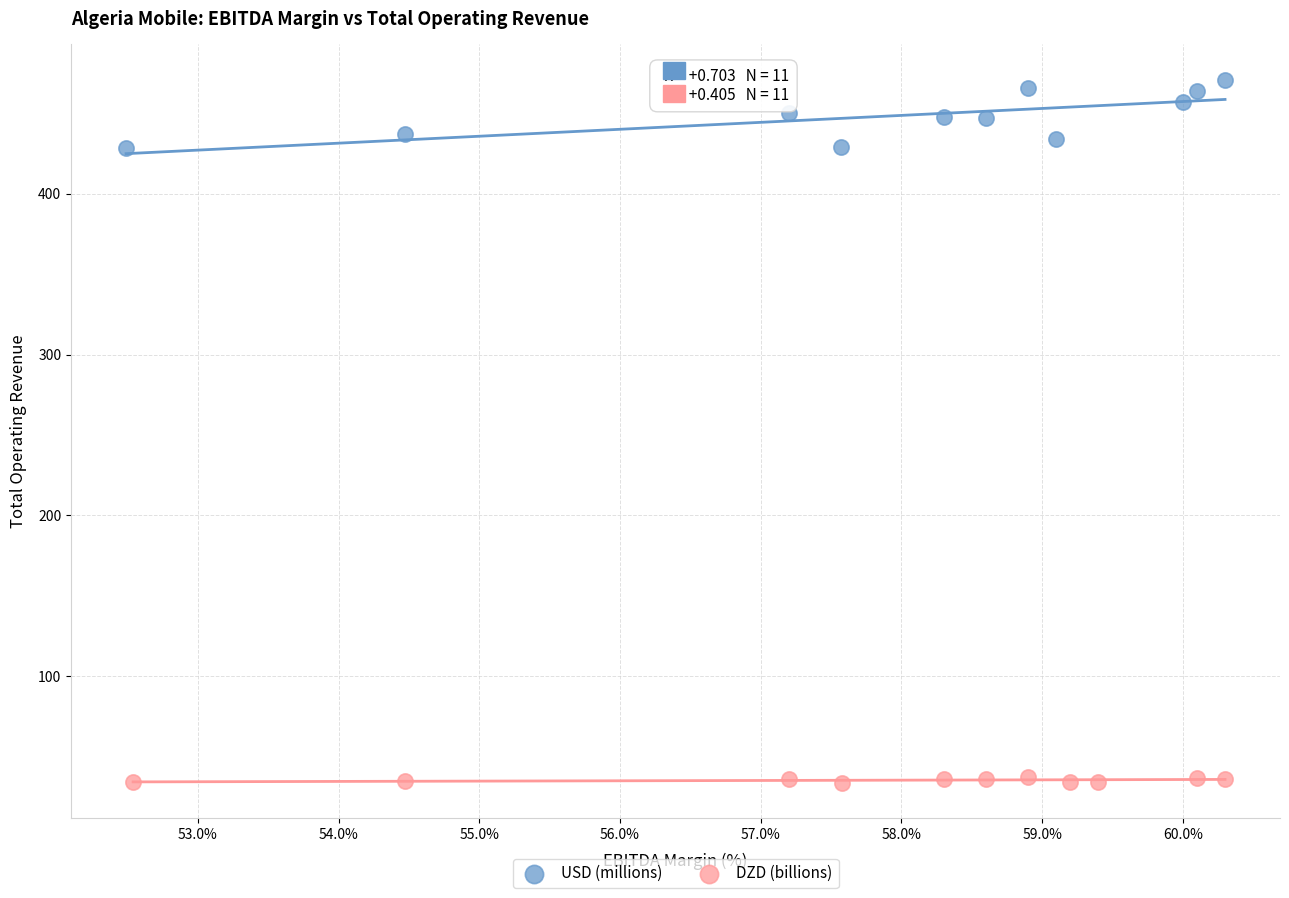

Which series contains the lowest Y value?

DZD (billions)